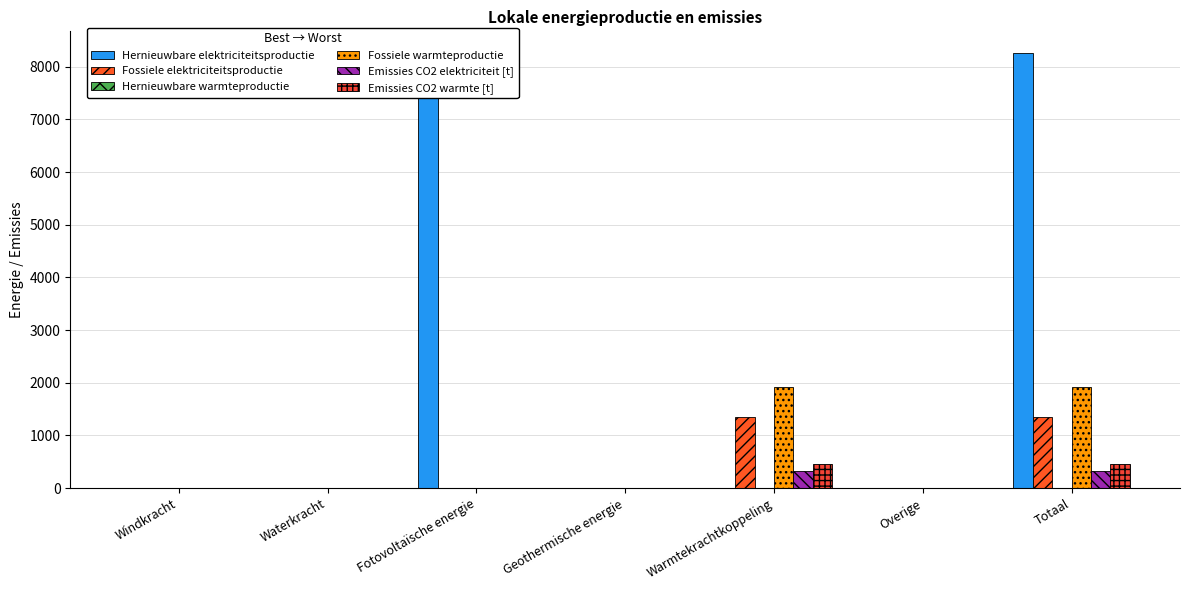

What is the difference between the maximum and second lowest values in the Fossiele warmteproductie series?

1928.6